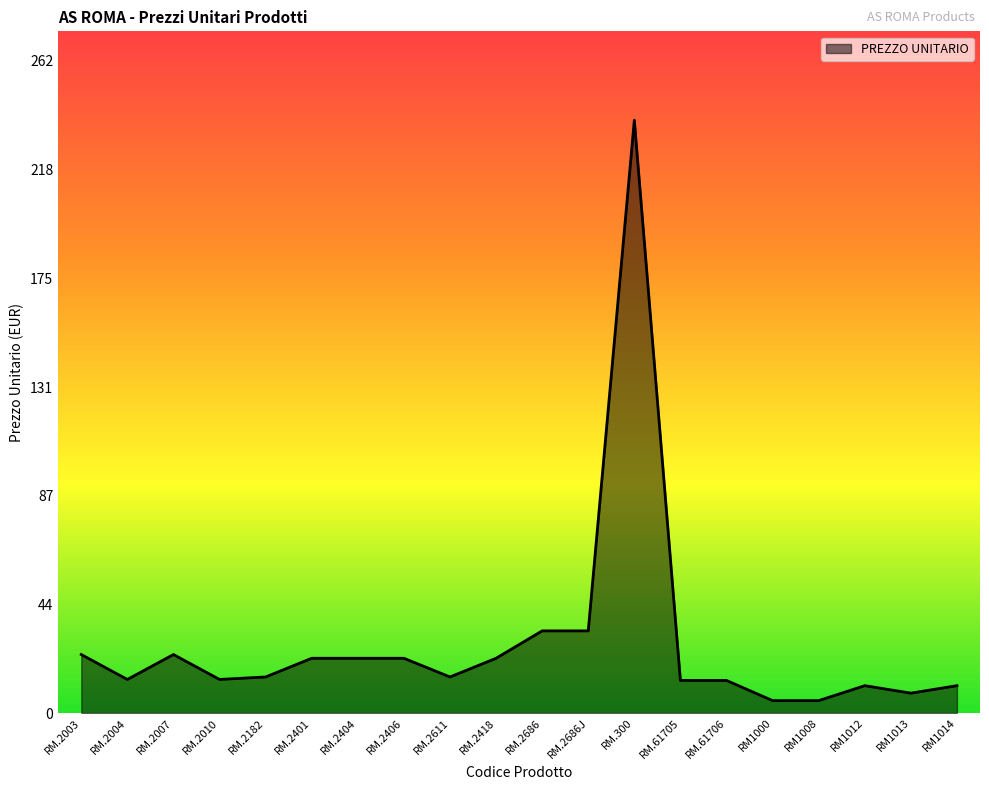

What is the difference between the maximum and minimum values?

233.0